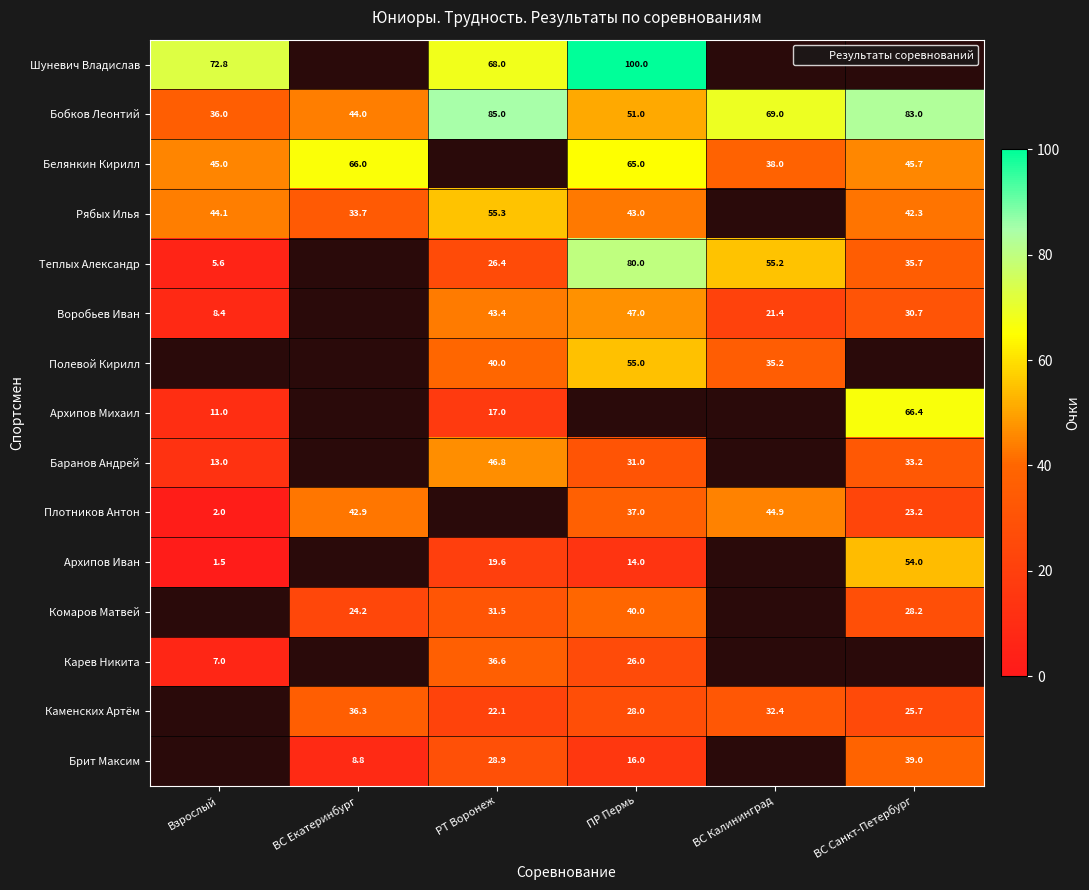

Which has a higher value, Взрослый or ВС Екатеринбург?

ВС Екатеринбург